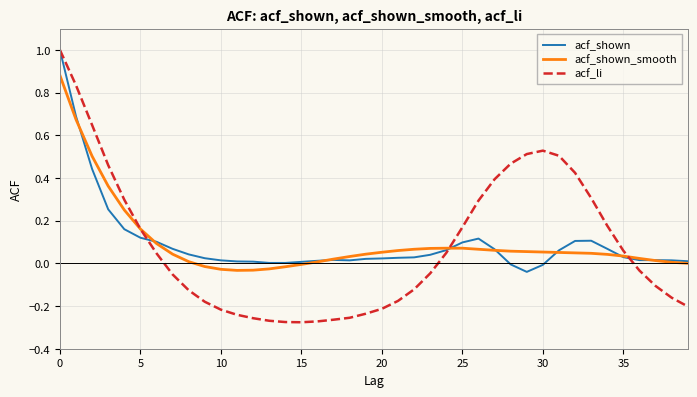

What is the maximum value for acf_shown?

1.0